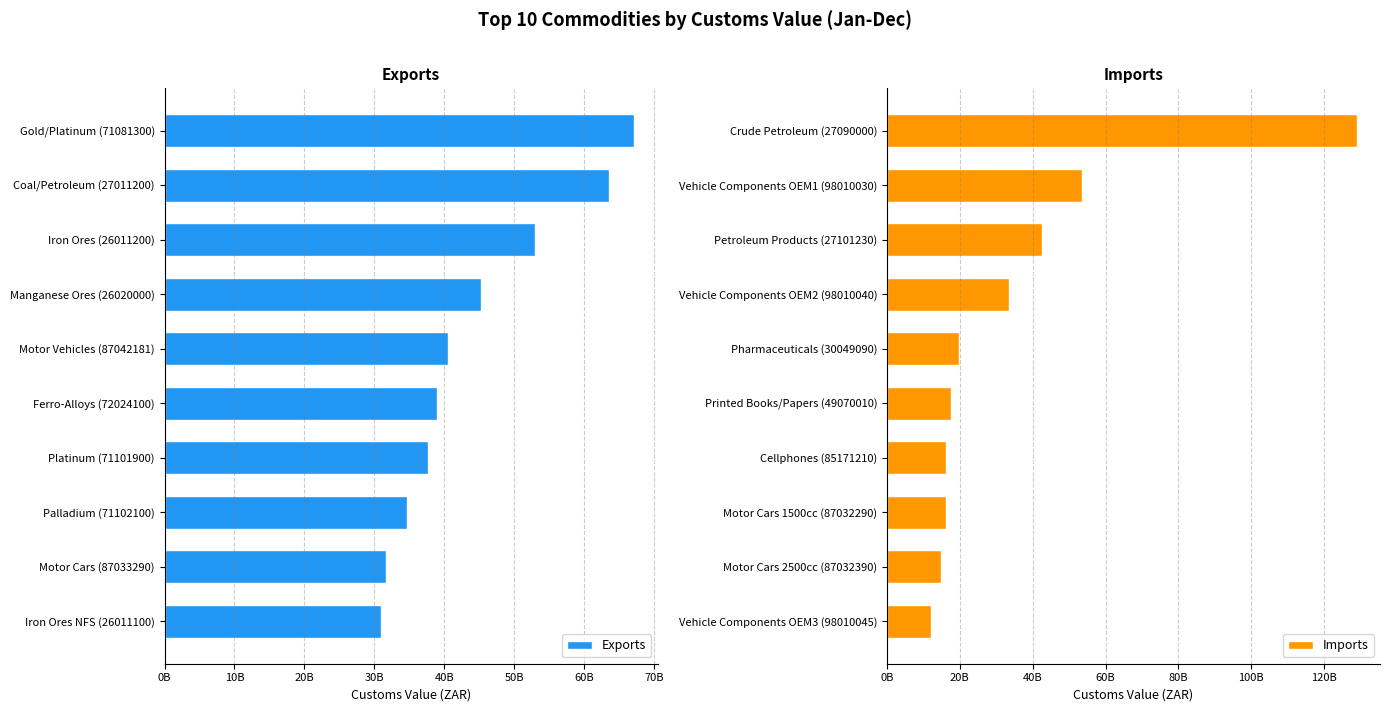

Reading right to left, extract all data points from this chart.

Exports: 30915615848	31622438317	34627841748	37714876593	39005438690	40592834752	45310416084	52930026128	63582861556	67181216607
Imports: 11976665927	14892922606	16071804004	16124291314	17588274441	19762069349	33605996008	42480156055	53489200320	128908142177